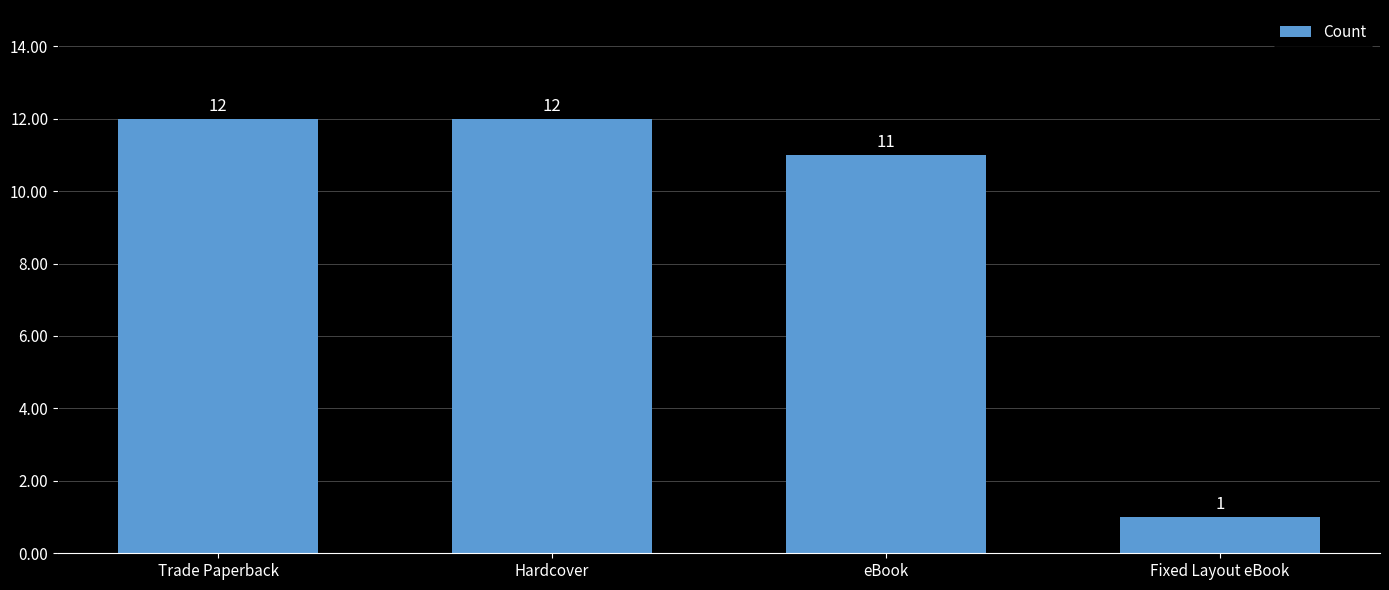

The value at eBook is 4. True or false?

False